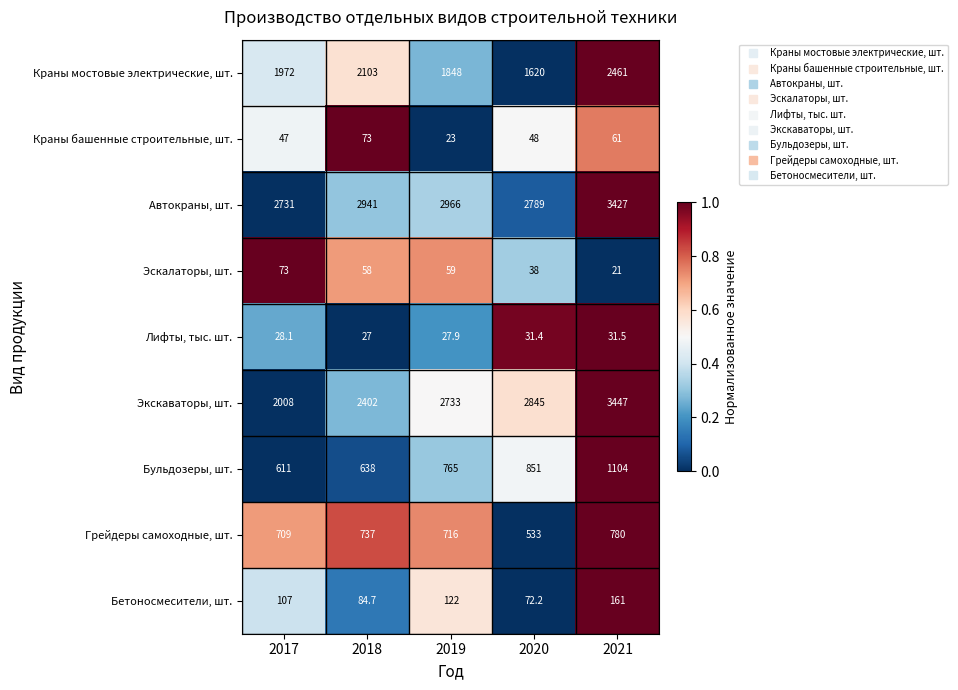

At which category is the sum across all series the highest?

2021